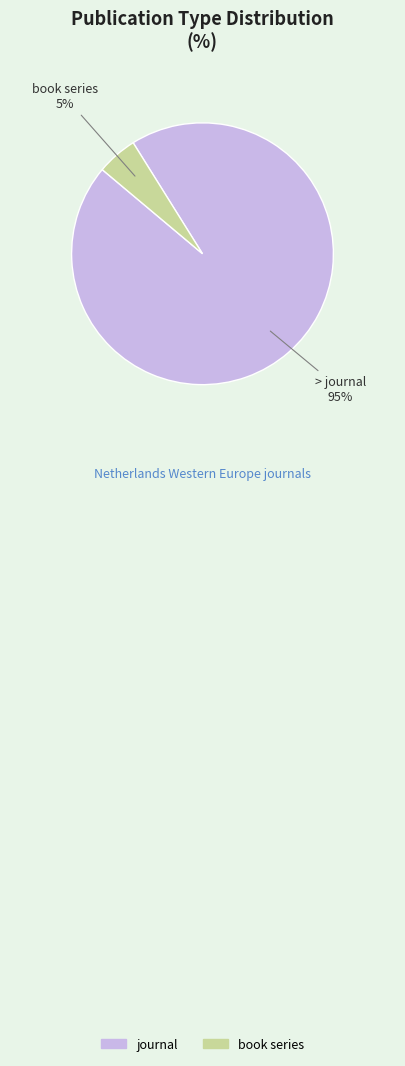

Which slice is the largest?

journal